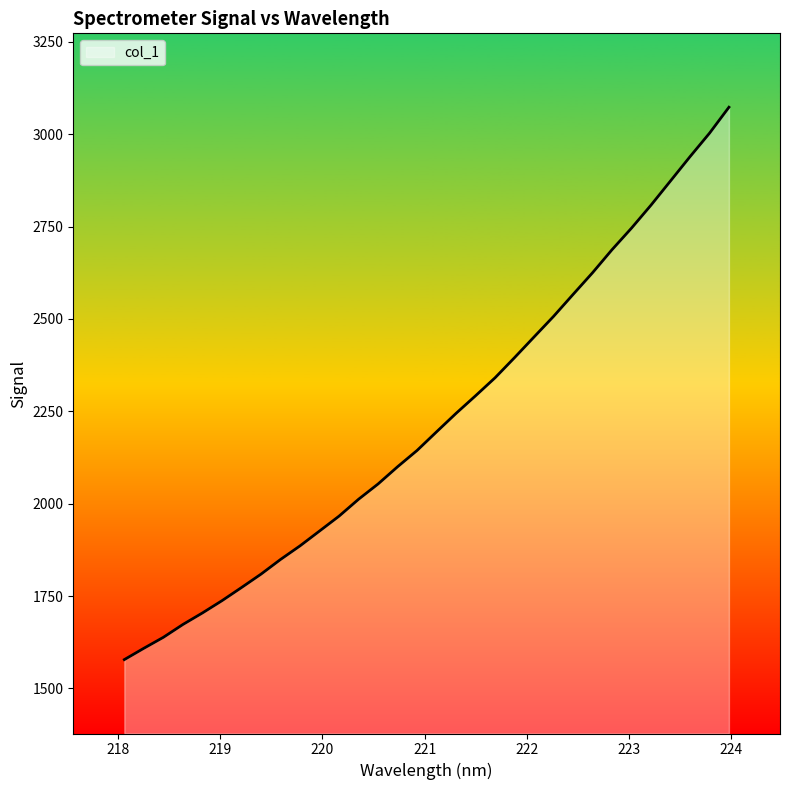

What is the sum of all values?

71207.5